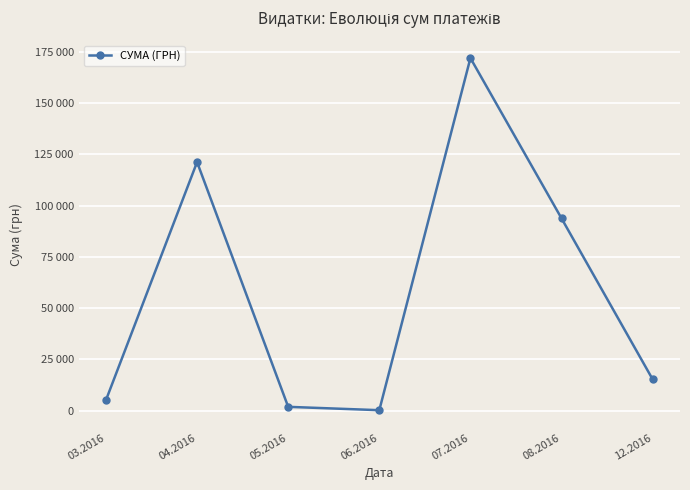

Where is the first local maximum?

04.2016